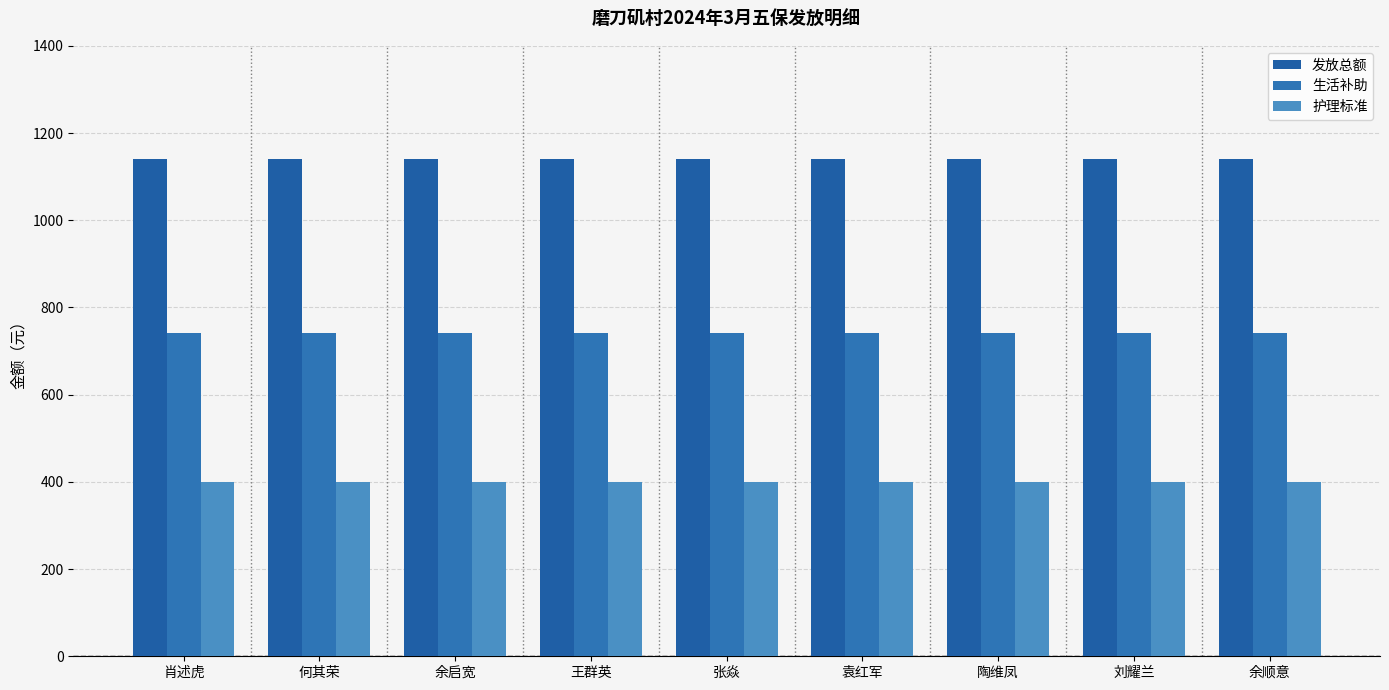

What are all the series names shown in the legend?

发放总额, 生活补助, 护理标准